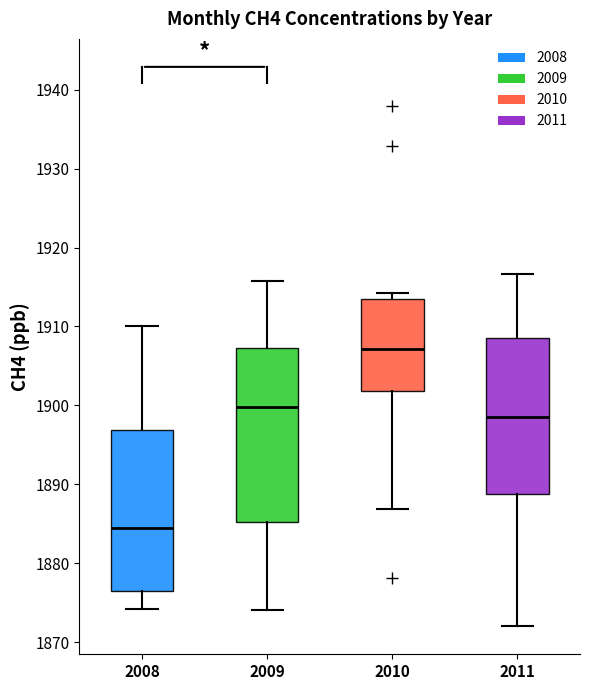

Where is the upper edge of the box at x = 2011 on the y-axis? The values are not printed on the chart, so give them approximately, as read against the axis.

1909